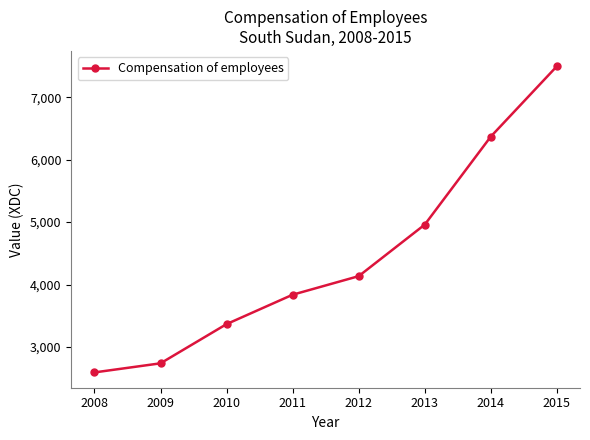

What is the difference between the maximum and minimum values?

4901.0